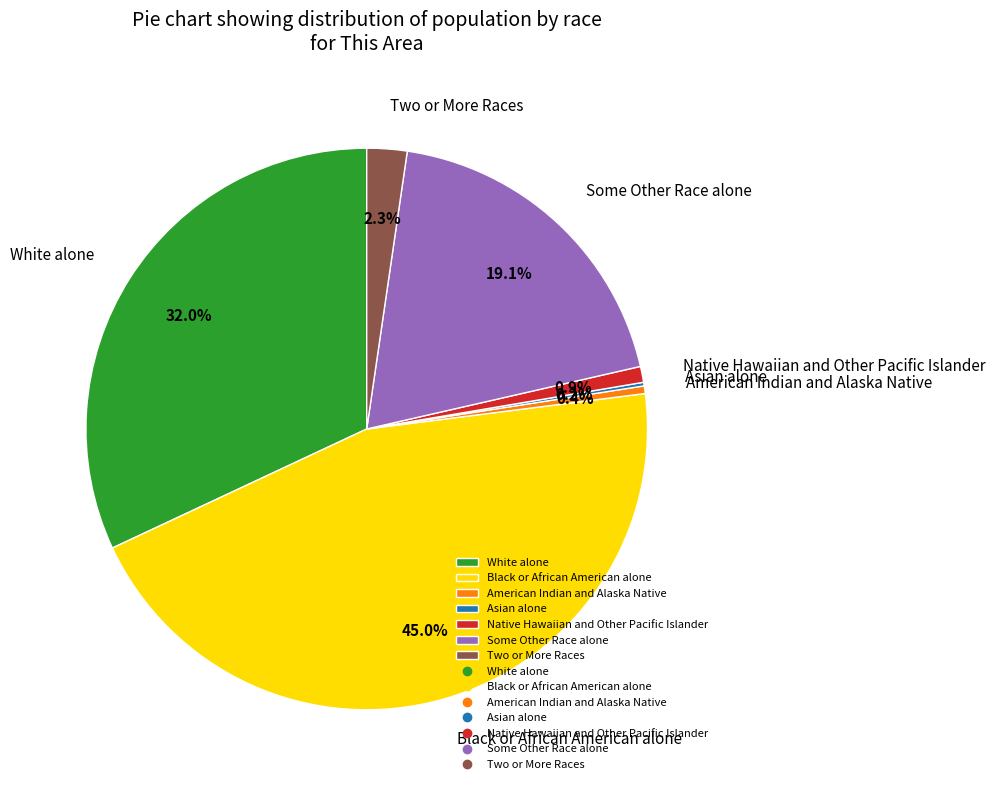

Which category has the biggest portion of the pie?

Black or African American alone